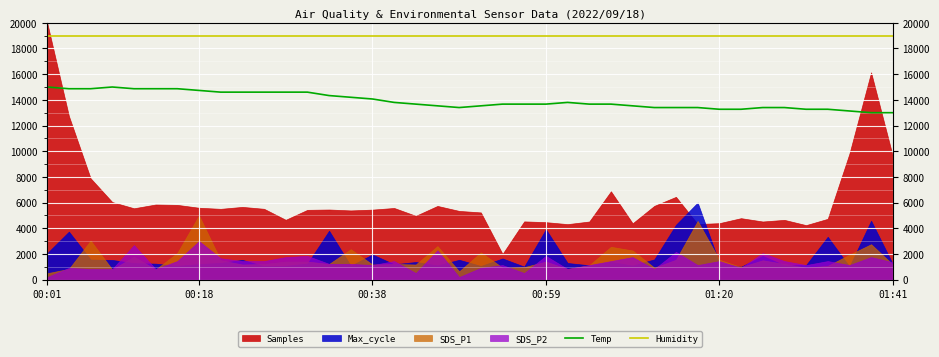

Does the chart display data point markers on the line(s)?

No